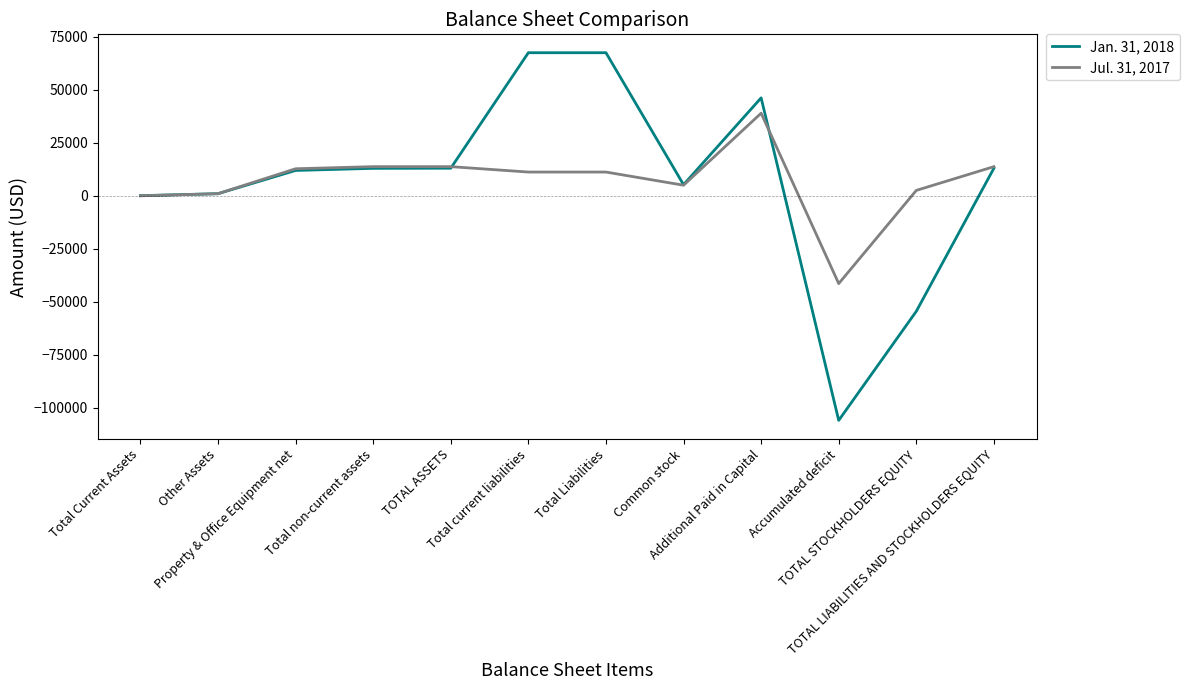

What is the maximum value shown in the chart?

67564